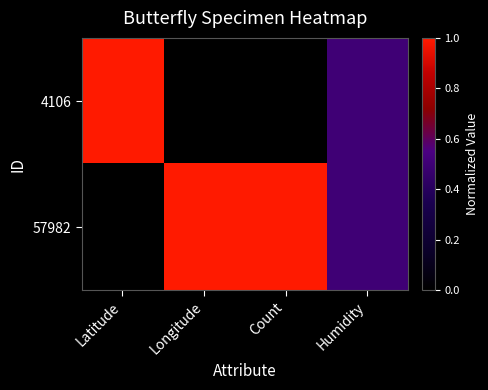

Count the number of data series in this chart.

2